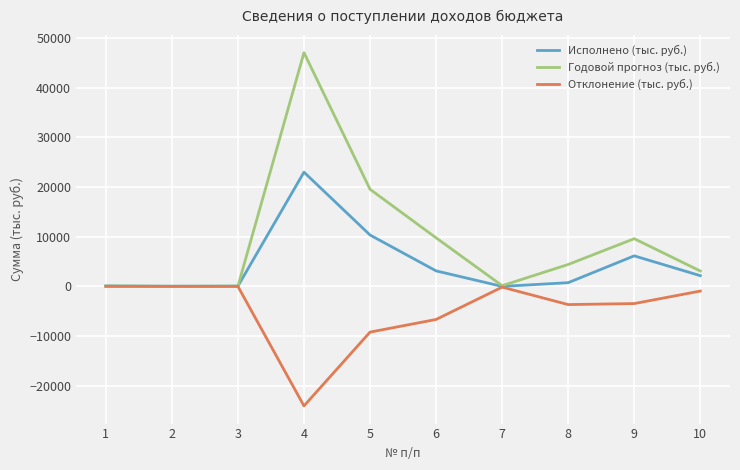

What is the spread (max minus min) of values at 9?

13058.5